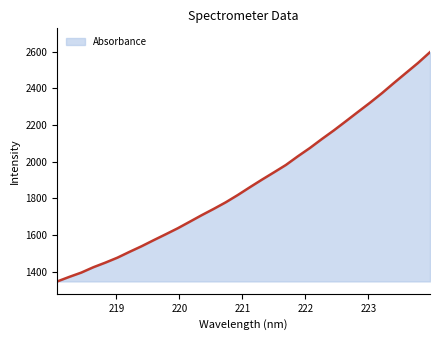

What is the minimum value shown in the chart?

1347.8